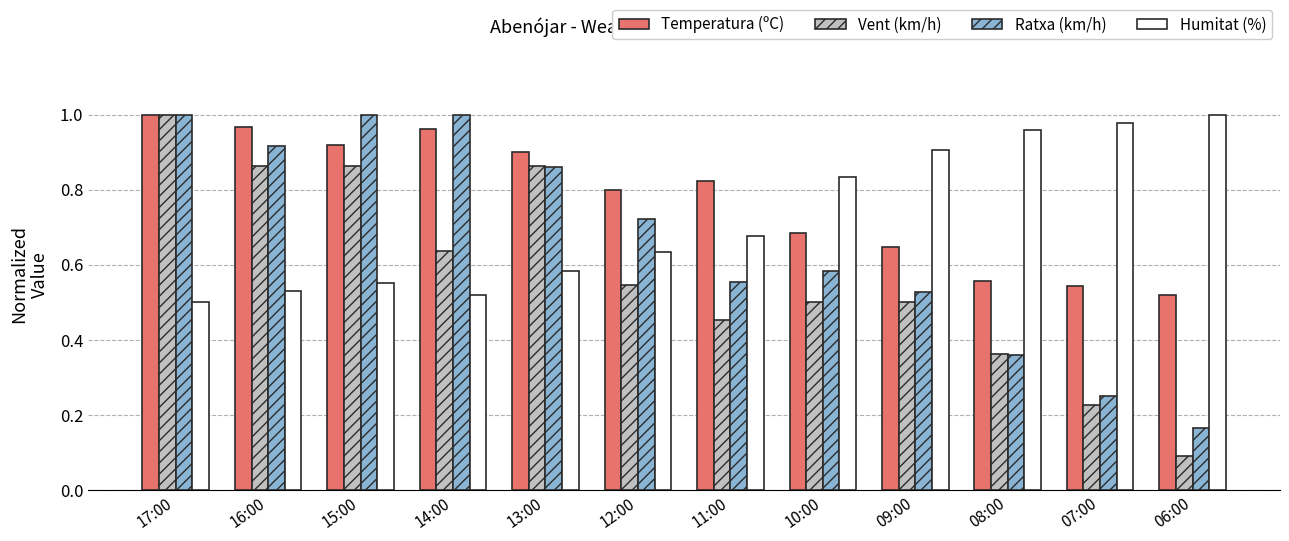

Are the bars grouped side by side (vs. stacked)?

Yes